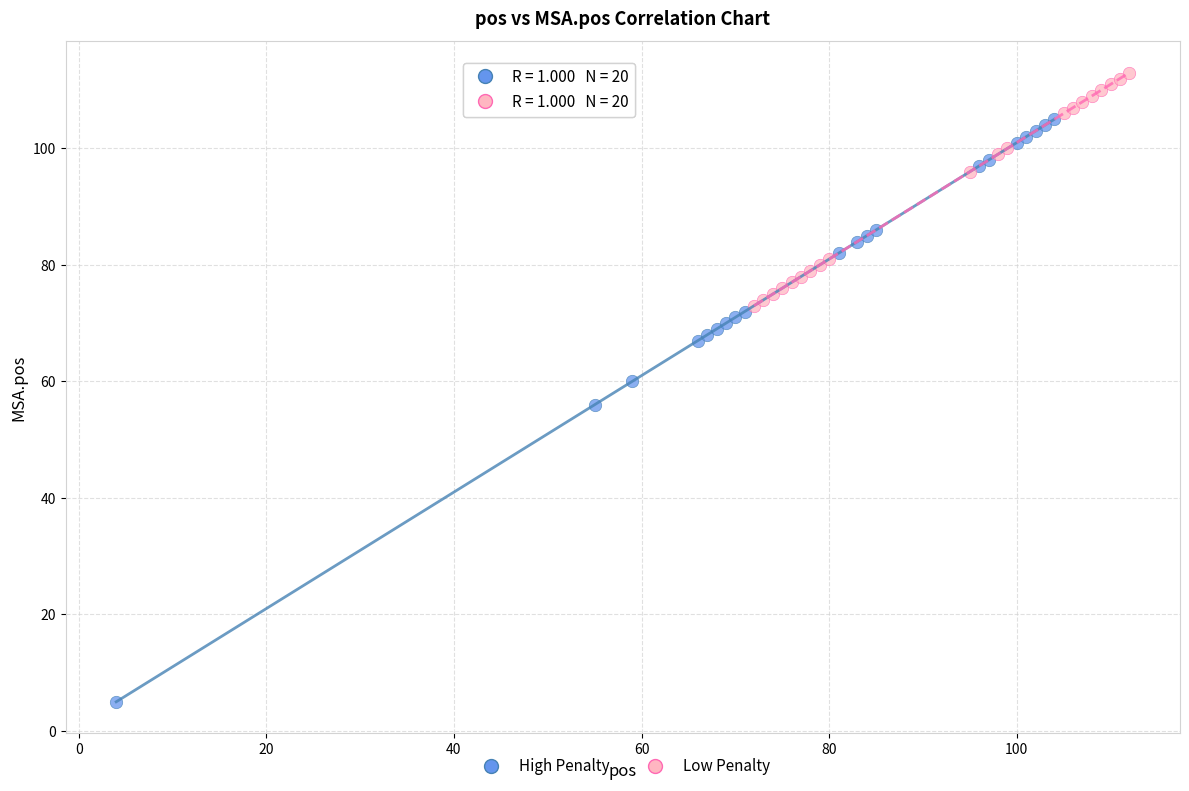

Which series reaches the maximum Y coordinate?

Low Penalty